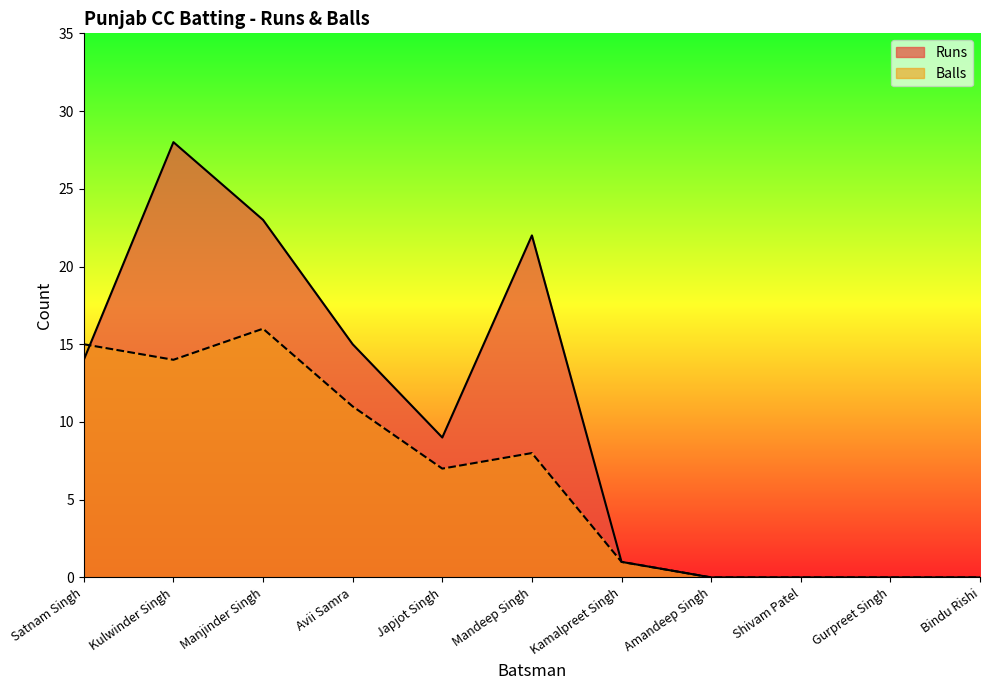

What is the difference between the highest and lowest values at Kulwinder Singh?

14